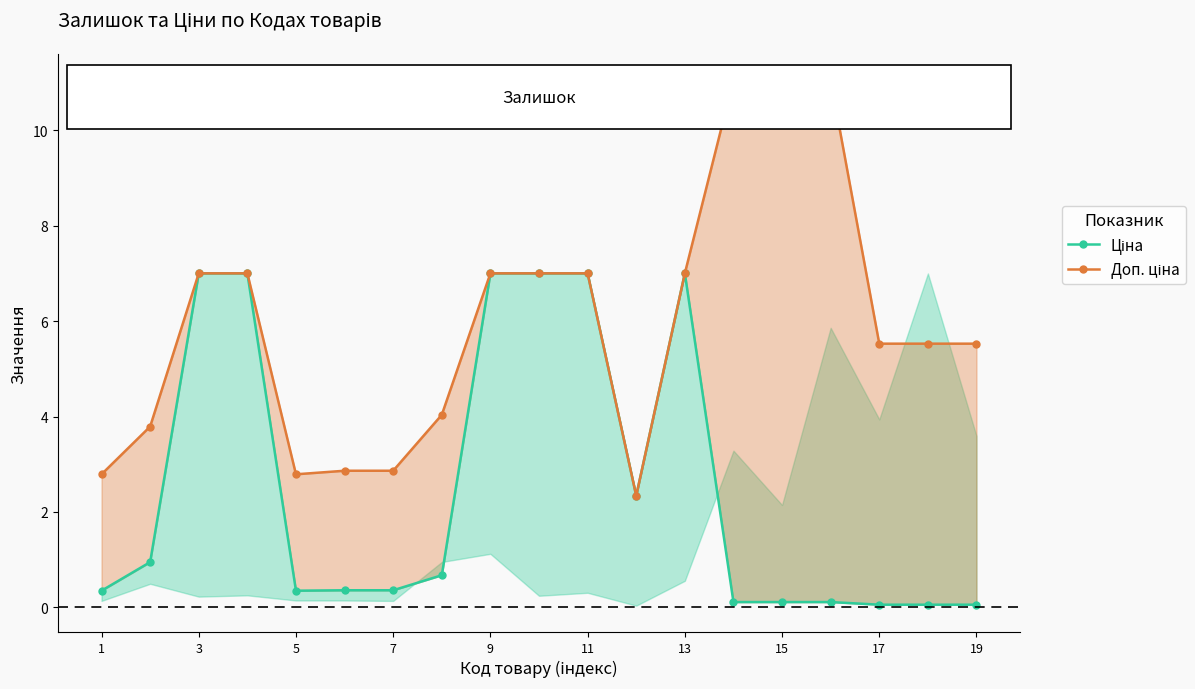

Reading left to right, transcribe all the data shown in this chart.

Ціна: 0.3	0.9	7.0	7.0	0.3	0.4	0.4	0.7	7.0	7.0	7.0	2.3	7.0	0.1	0.1	0.1	0.1	0.1	0.1
Доп. ціна: 2.8	3.8	7.0	7.0	2.8	2.9	2.9	4.0	7.0	7.0	7.0	2.3	7.0	11.1	11.1	11.1	5.5	5.5	5.5